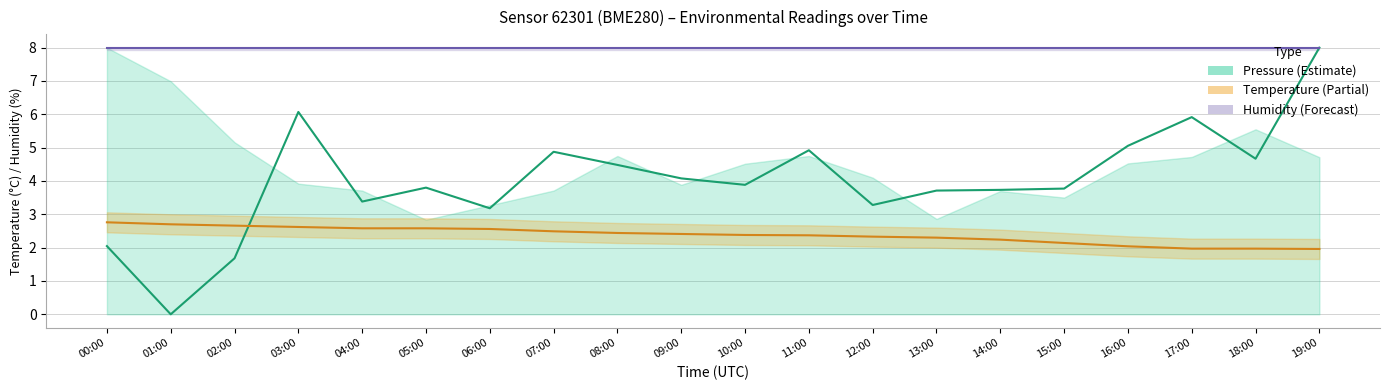

How many series are shown in this chart?

3